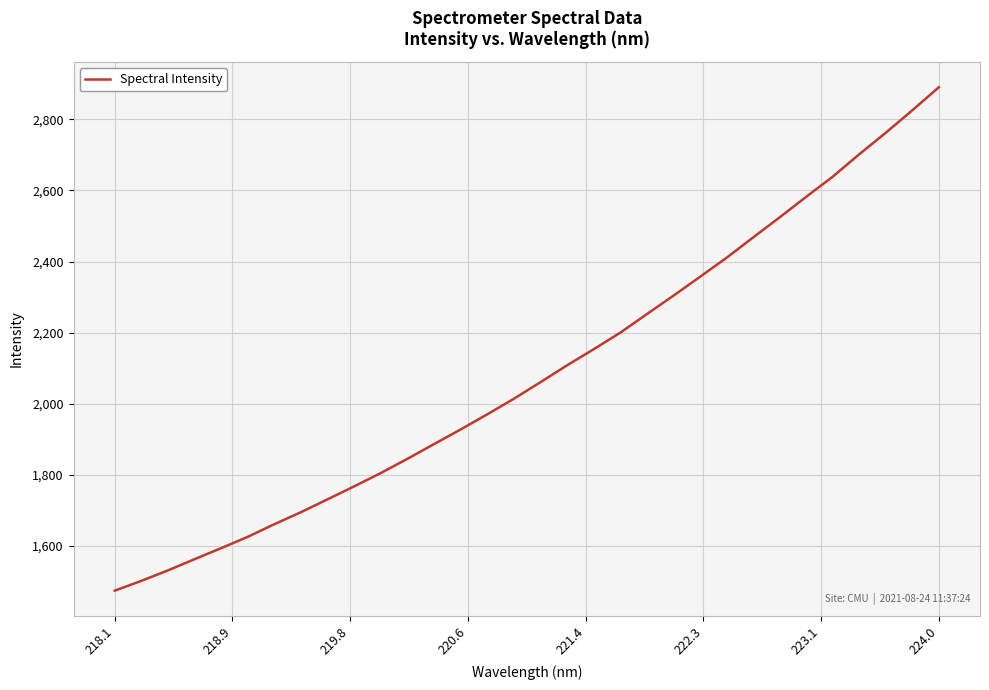

What is the greatest value displayed?

2890.3